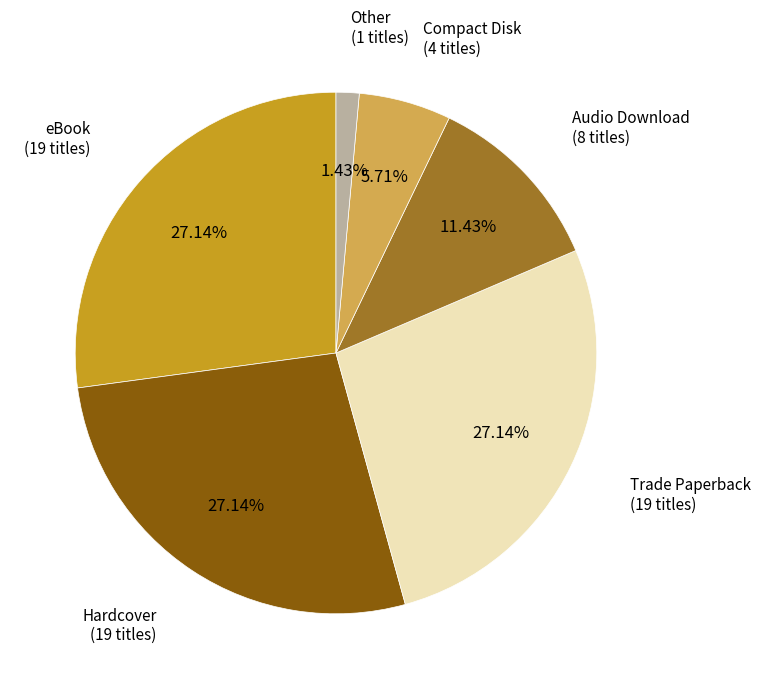

Is there a majority slice in this chart?

No